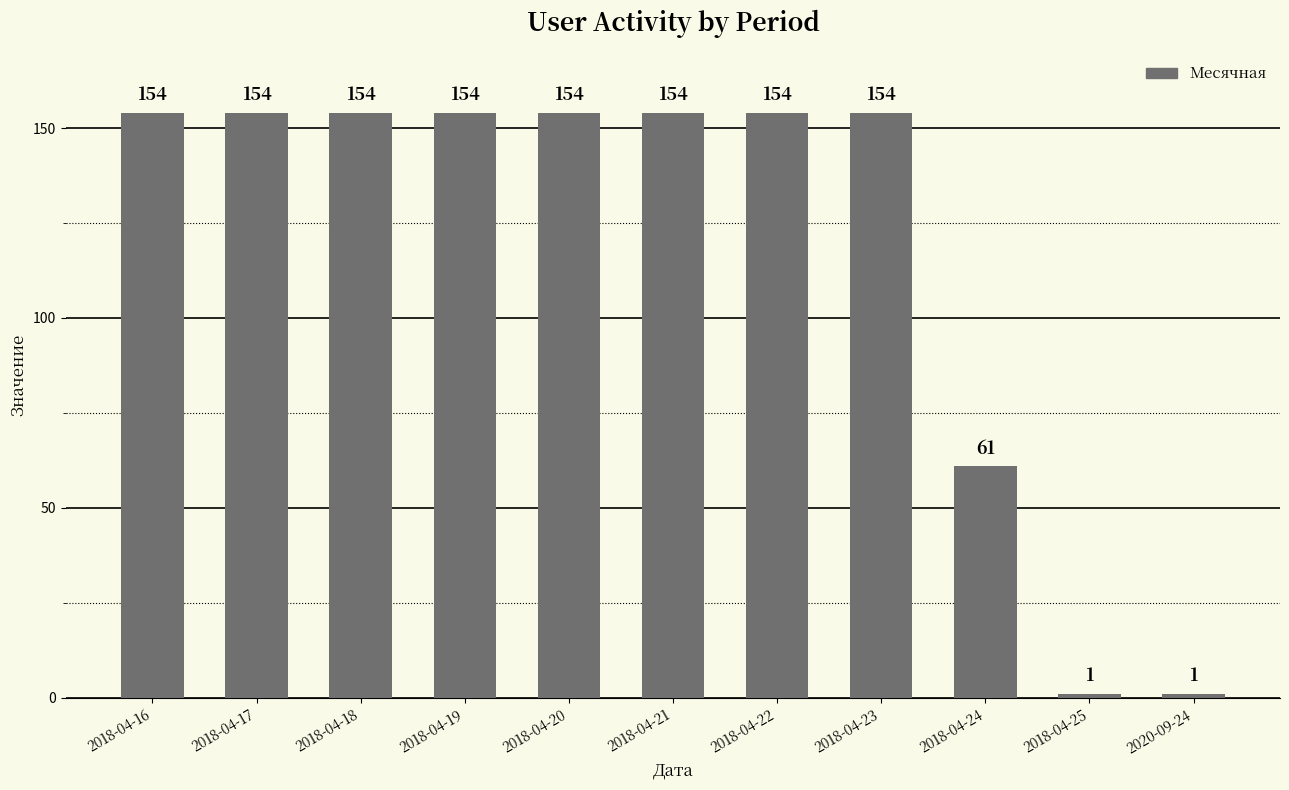

What is the label of the 1st bar from the left?

2018-04-16